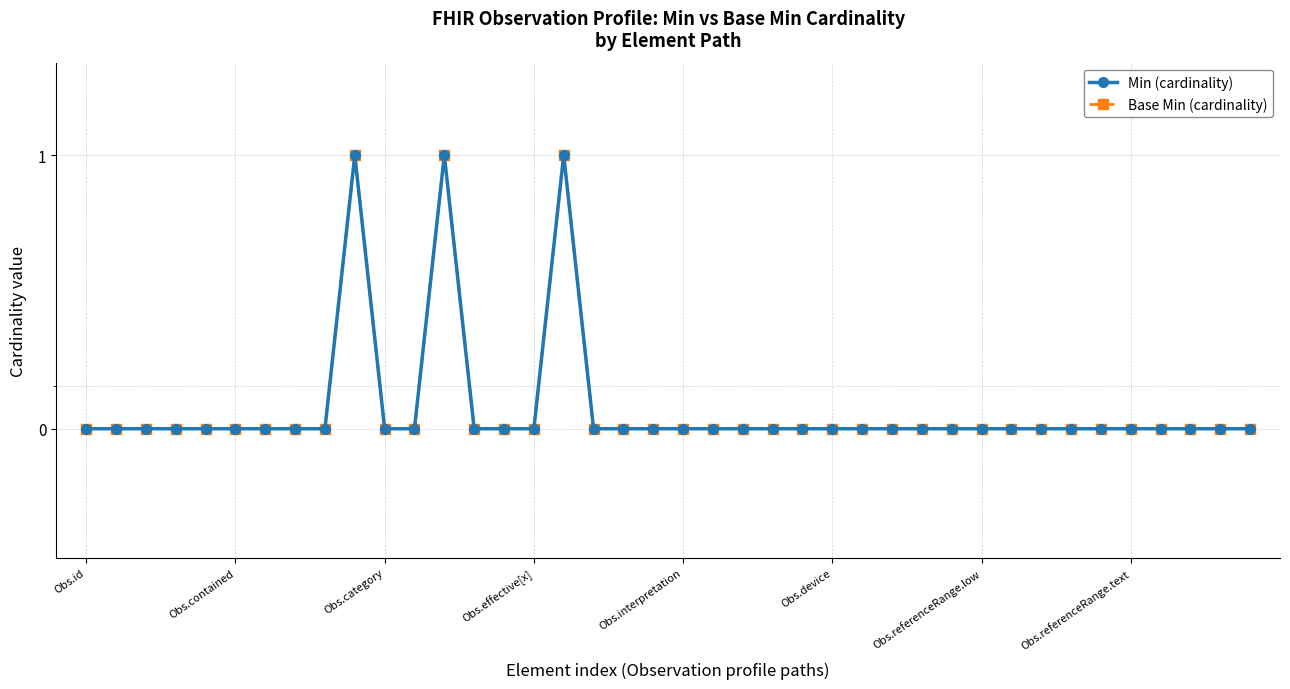

What is the sum of all Min (cardinality) values?

3